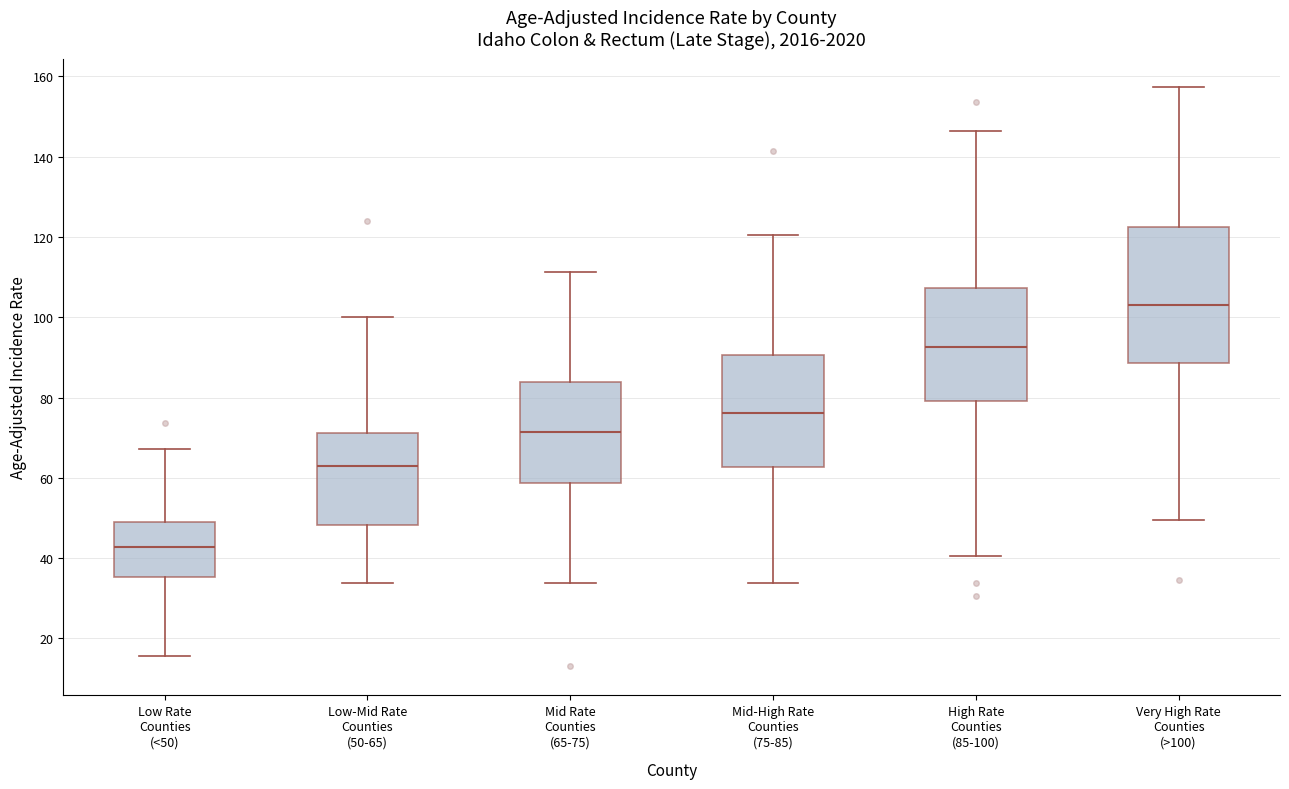

Where is the upper edge of the box for Mid-High Rate Counties (75-85) on the y-axis? The values are not printed on the chart, so give them approximately, as read against the axis.

90